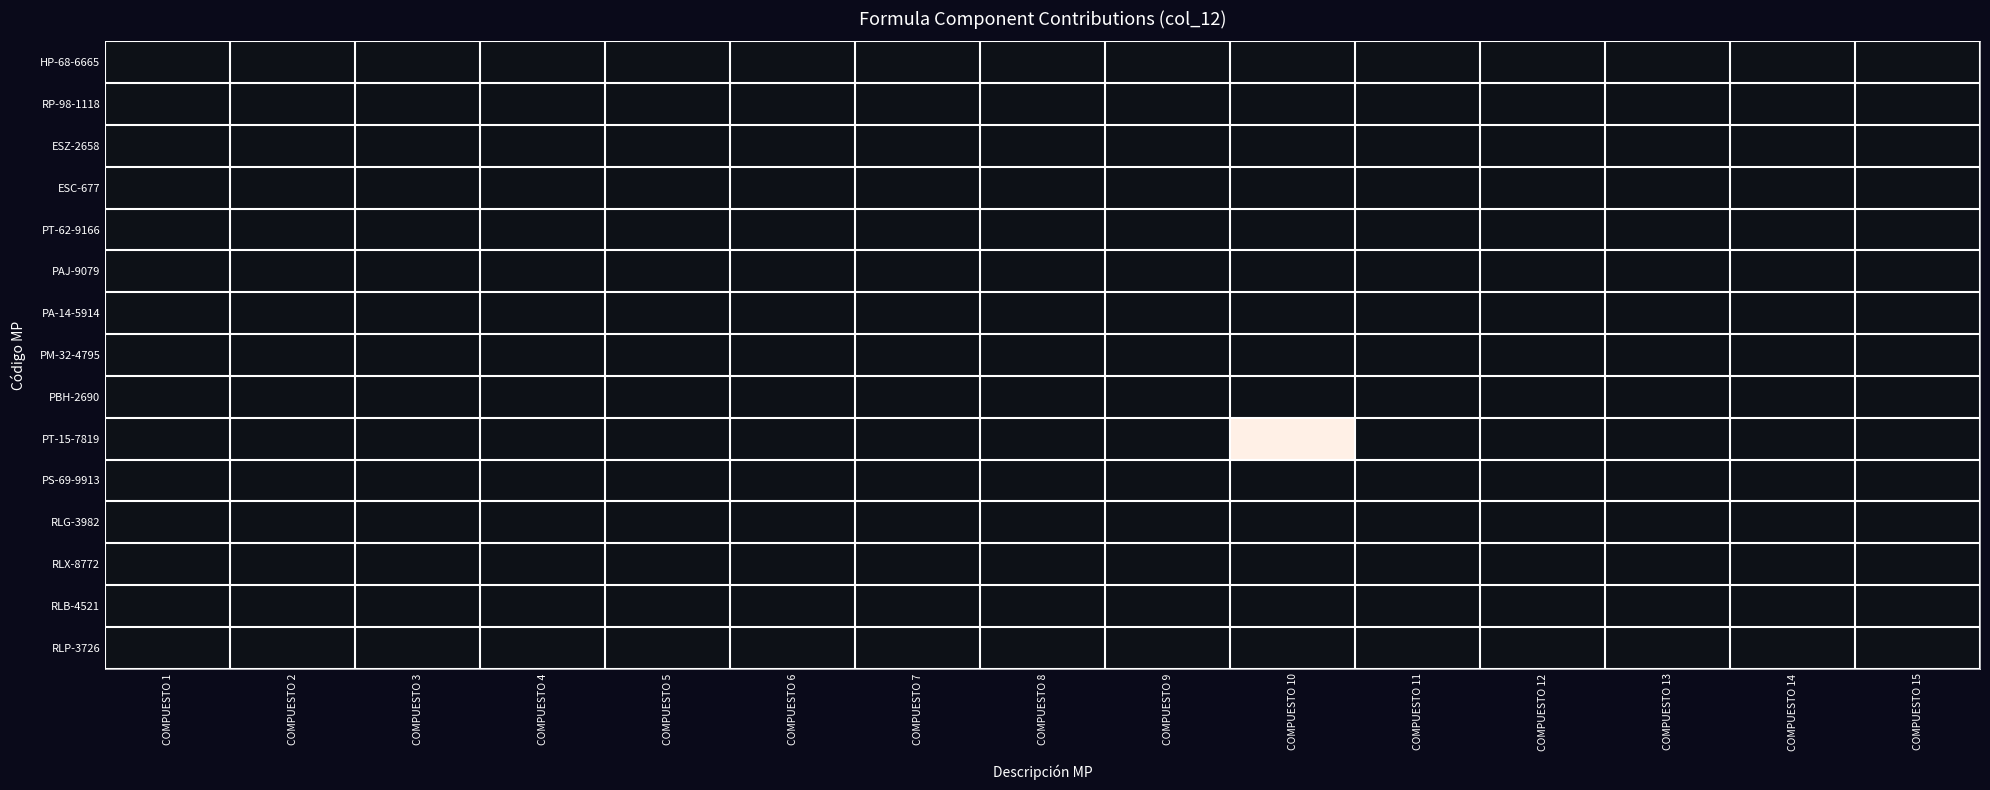

At which category is the sum across all series the highest?

COMPUESTO 10